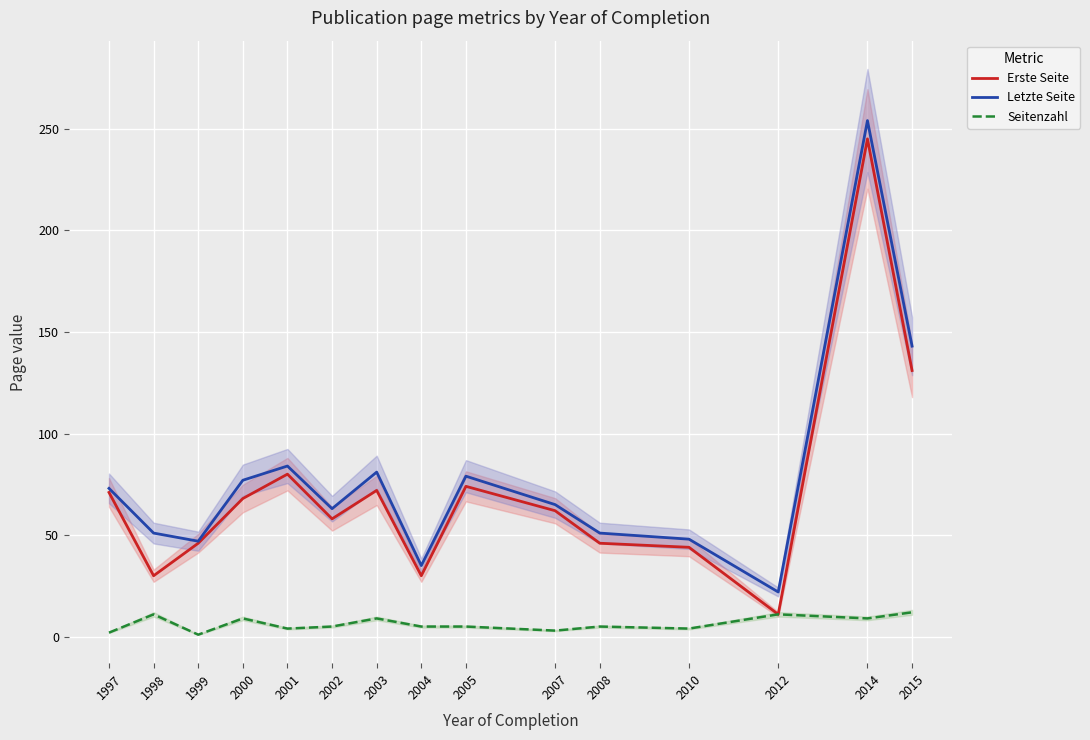

Where is the first local maximum for Seitenzahl?

1998